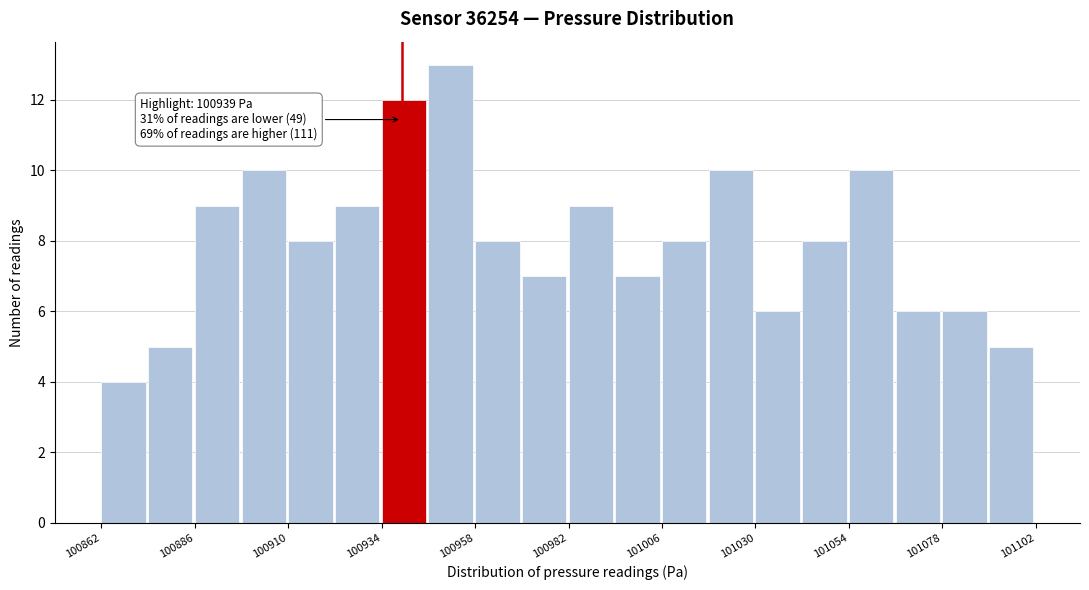

Around what value on the x-axis is the tallest bar? Give the approximate position of its centre, as read against the axis.

100950